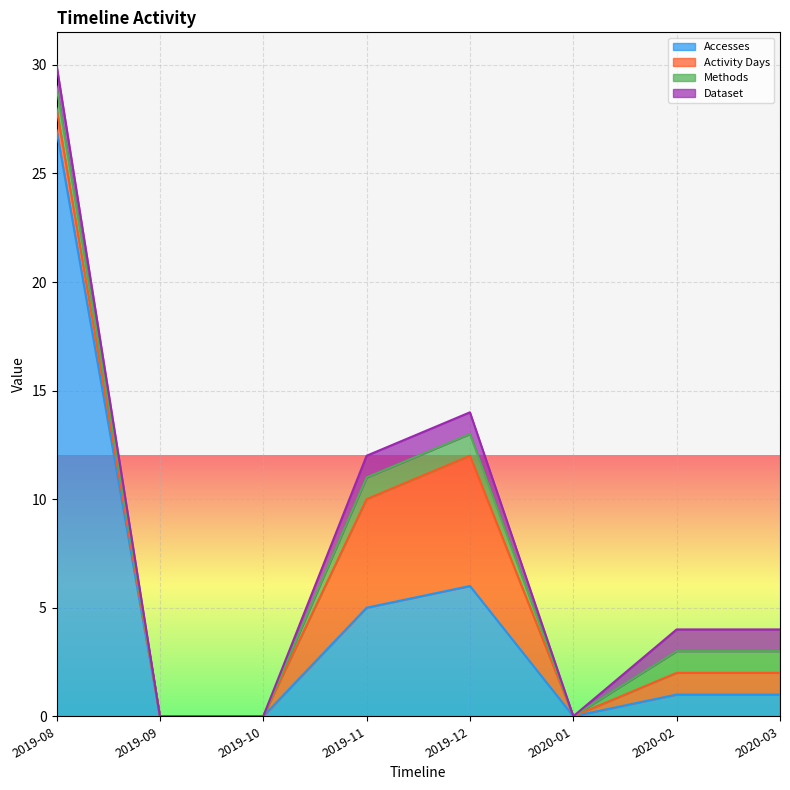

Reading left to right, what are all the values shown in this chart?

Accesses: 27	0	0	5	6	0	1	1
Activity Days: 1	0	0	5	6	0	1	1
Methods: 1	0	0	1	1	0	1	1
Dataset: 1	0	0	1	1	0	1	1